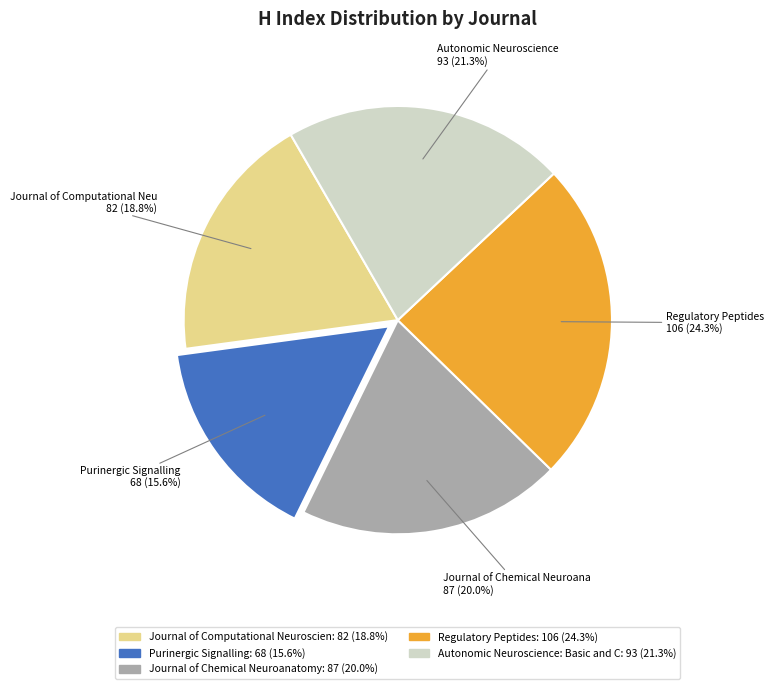

Does any single category account for the majority?

No